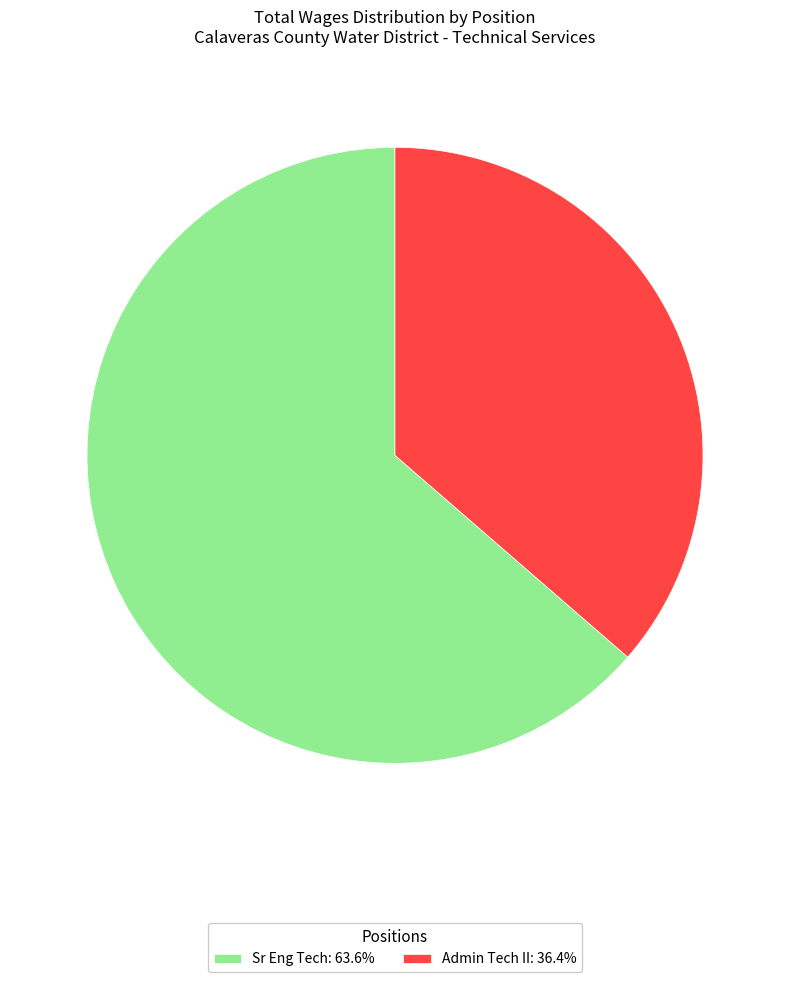

Do Sr Eng Tech: 63.6% and Admin Tech II: 36.4% together represent more than half of the pie?

Yes